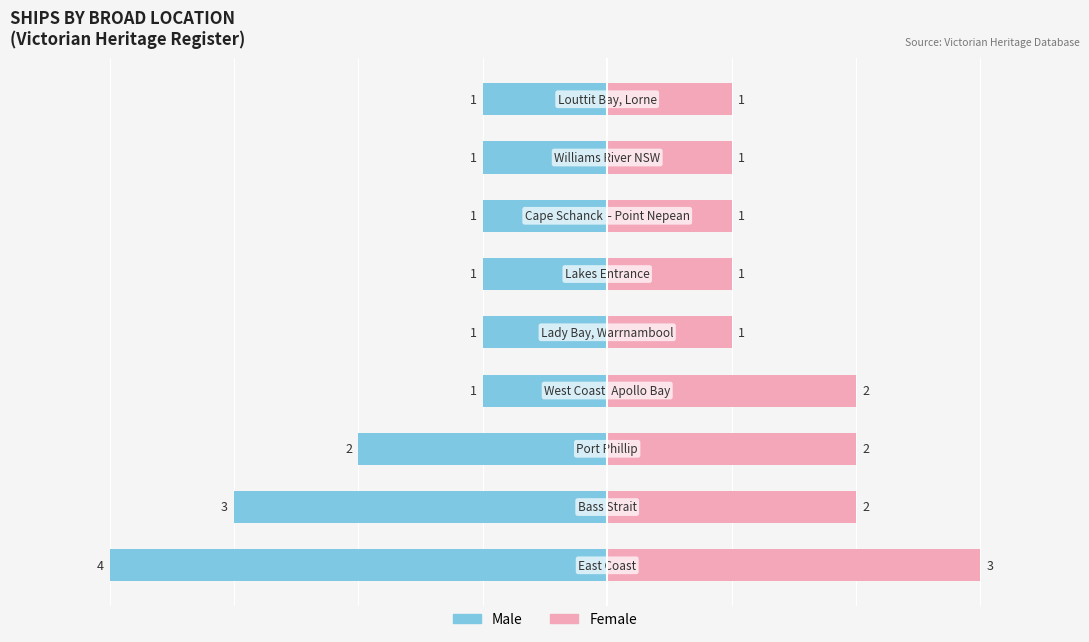

Is it true that Male equals -4 at 1?

False